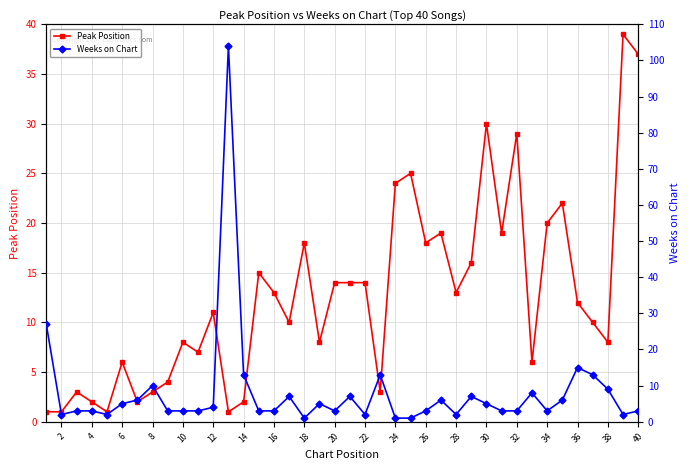

List the series in order of their peak value, highest first.

Weeks on Chart, Peak Position